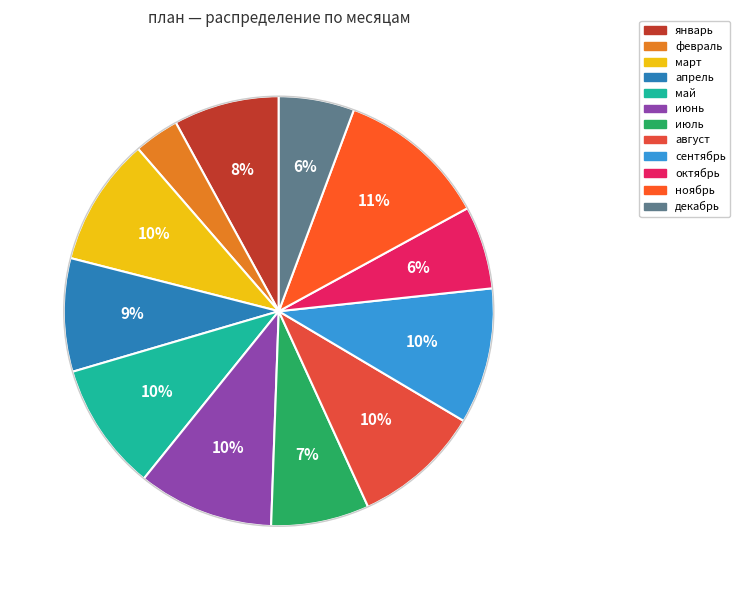

Which slice is the largest?

ноябрь